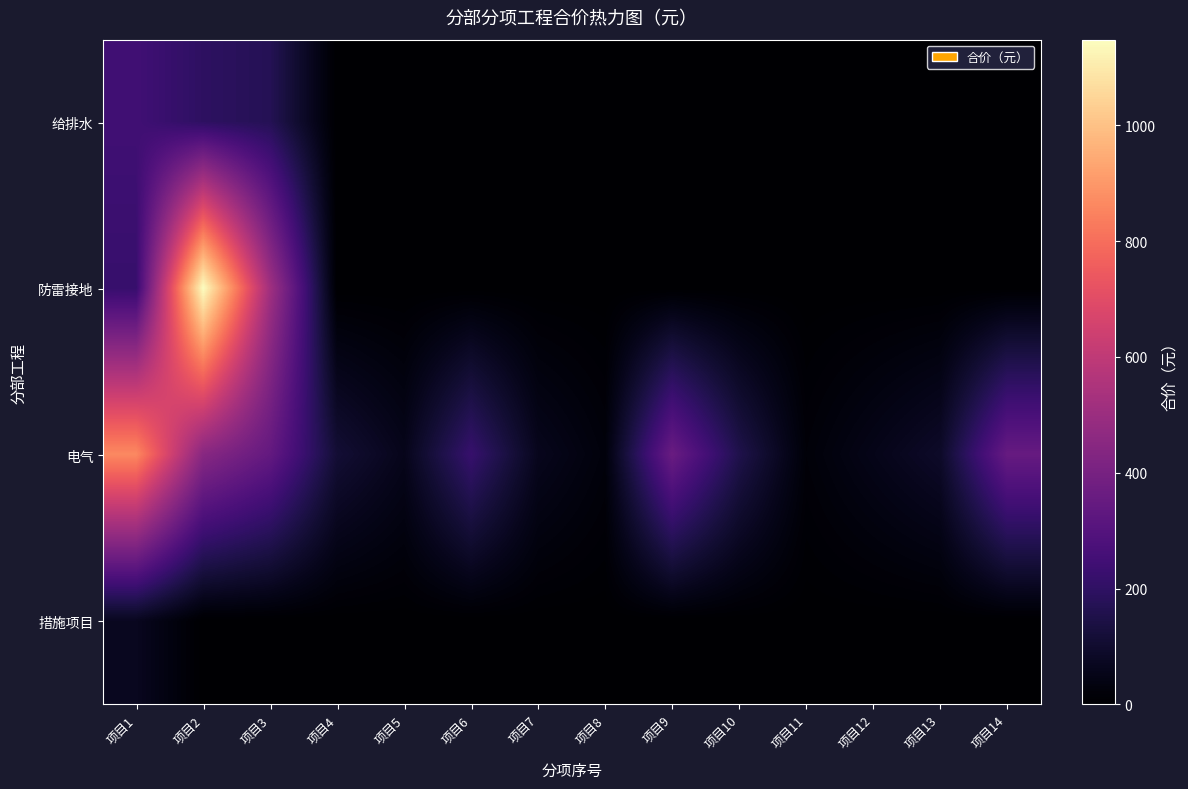

Reading left to right, what are all the values shown in this chart?

给排水: 项目1=245.8	项目2=195.3	项目3=171.9	项目4=0.0	项目5=0.0	项目6=0.0	项目7=0.0	项目8=0.0	项目9=0.0	项目10=0.0	项目11=0.0	项目12=0.0	项目13=0.0	项目14=0.0
防雷接地: 项目1=220.3	项目2=1147.7	项目3=515.8	项目4=0.0	项目5=0.0	项目6=0.0	项目7=0.0	项目8=0.0	项目9=0.0	项目10=0.0	项目11=0.0	项目12=0.0	项目13=0.0	项目14=0.0
电气: 项目1=864.2	项目2=448.5	项目3=343.2	项目4=112.8	项目5=58.3	项目6=221.2	项目7=63.1	项目8=24.2	项目9=360.4	项目10=155.3	项目11=18.1	项目12=53.3	项目13=88.8	项目14=351.3
措施项目: 项目1=68.7	项目2=0.0	项目3=0.0	项目4=0.0	项目5=0.0	项目6=0.0	项目7=0.0	项目8=0.0	项目9=0.0	项目10=0.0	项目11=0.0	项目12=0.0	项目13=0.0	项目14=0.0